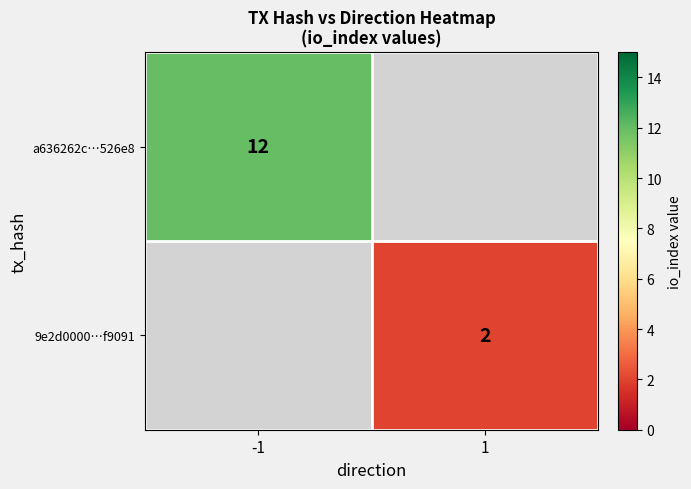

The 9e2d0000…f9091 series shows 2 at 1. True or false?

True